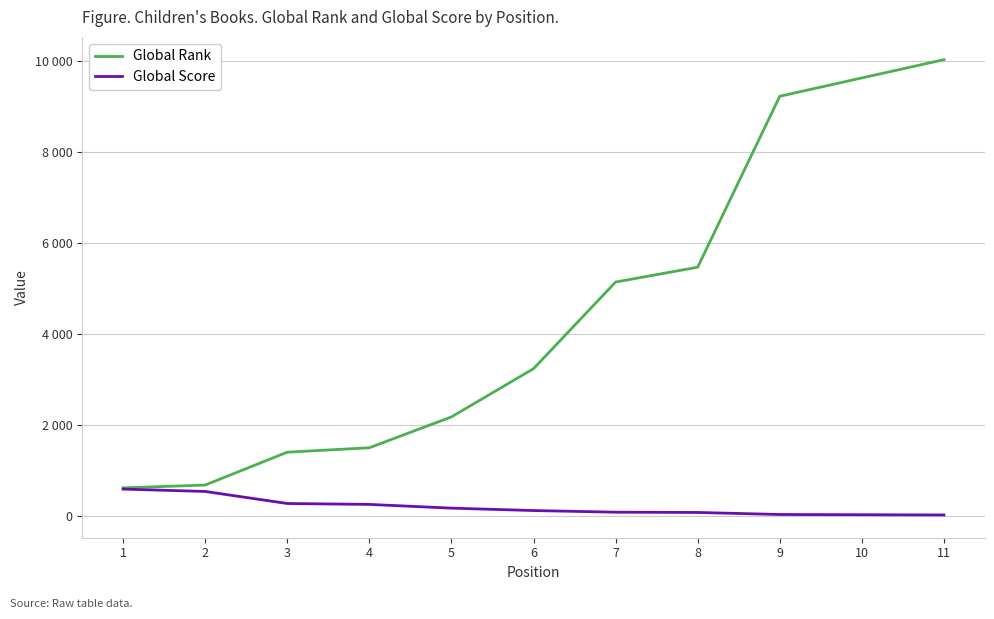

Is this an area chart (filled region under the line)?

No